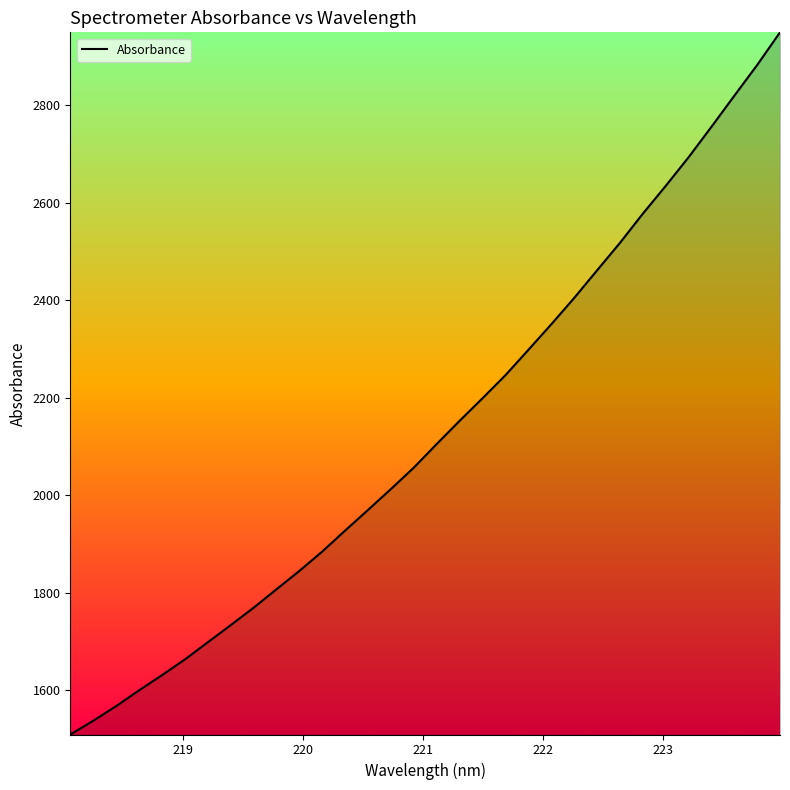

What is the greatest value displayed?

2949.2